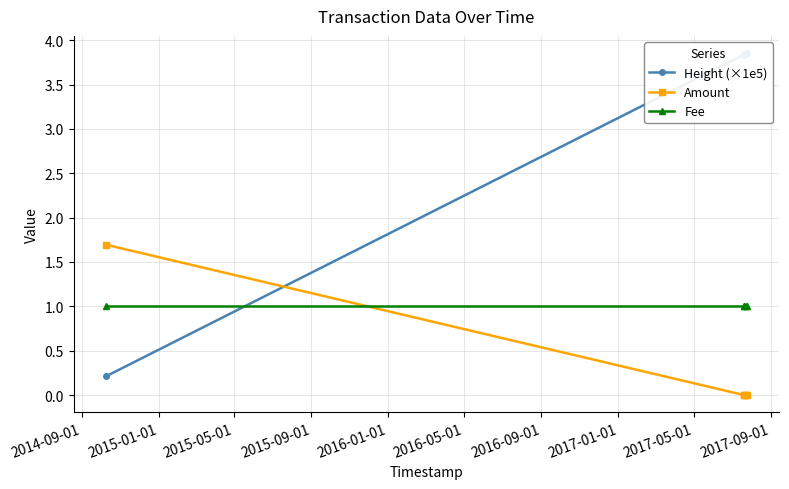

True or false: Fee and Amount intersect in this chart.

True